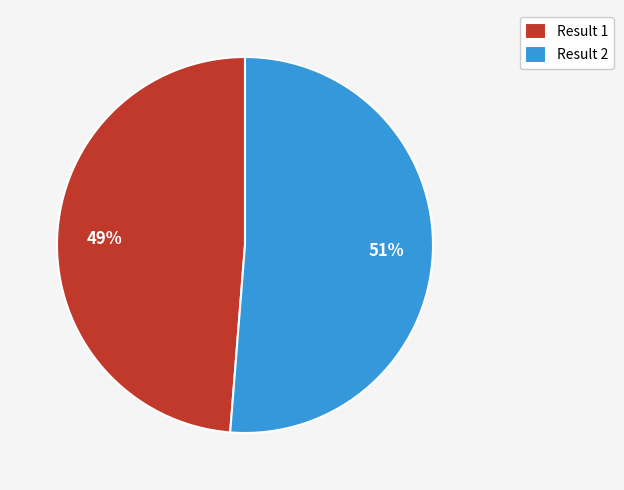

Between Result 2 and Result 1, which is larger?

Result 2